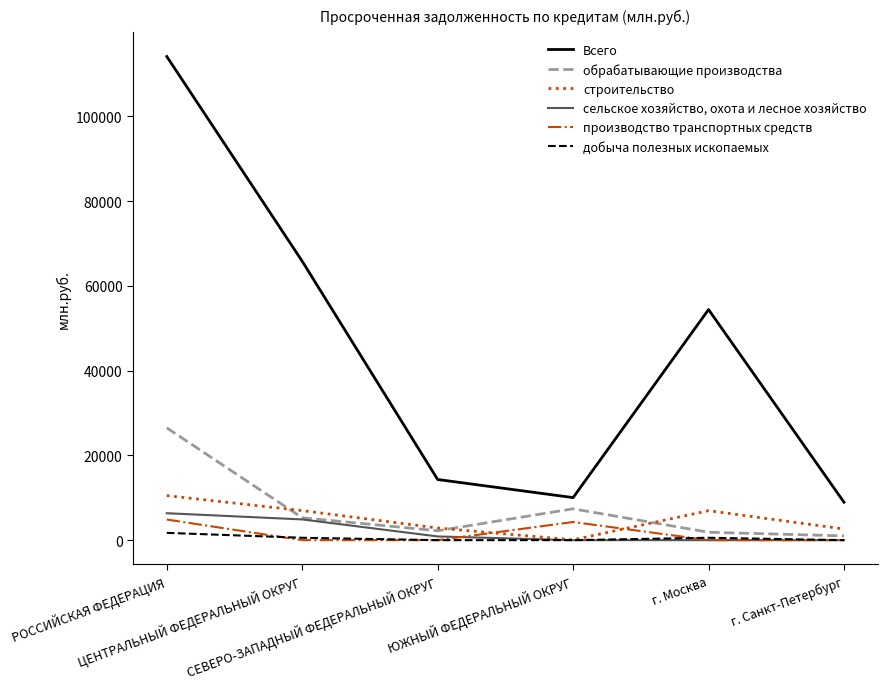

True or false: производство транспортных средств and Всего intersect in this chart.

False